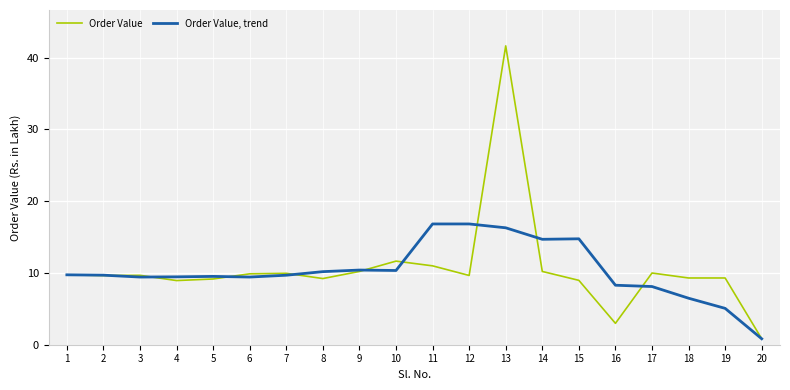

At how many categories does at least one series exceed 16?

3